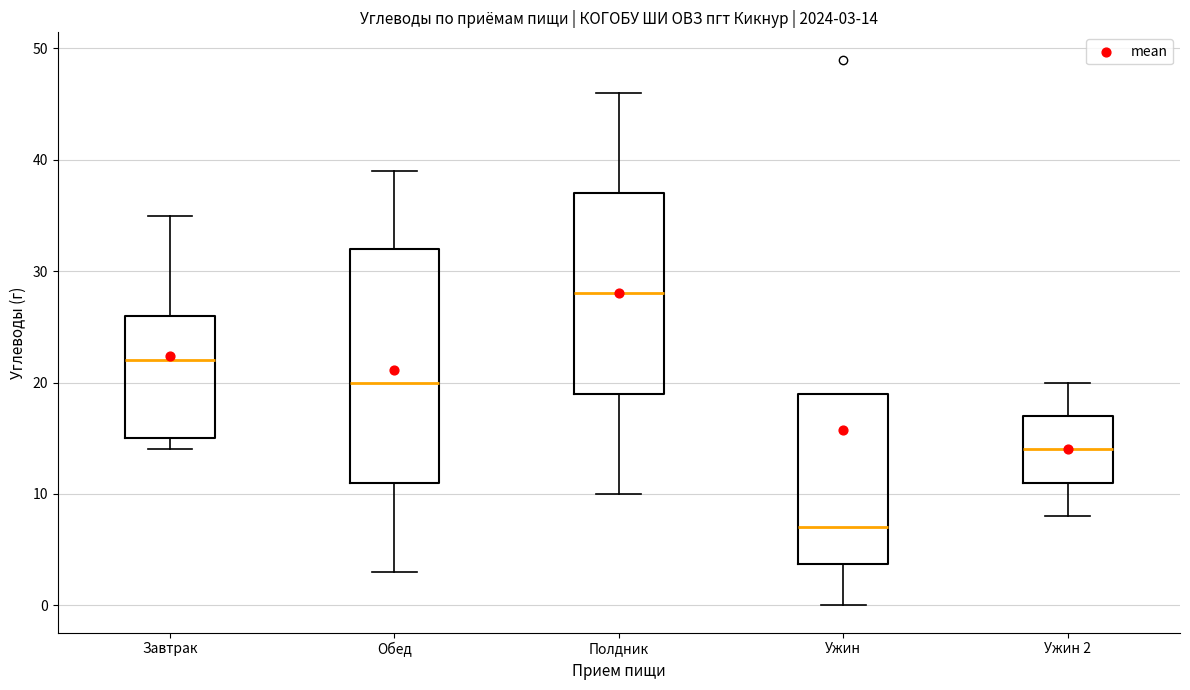

Comparing the boxes themselves (not the whiskers), which one is the tallest?

Обед